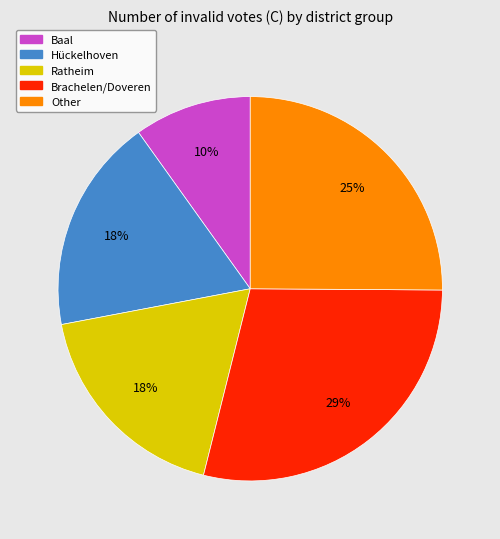

Is there a majority slice in this chart?

No